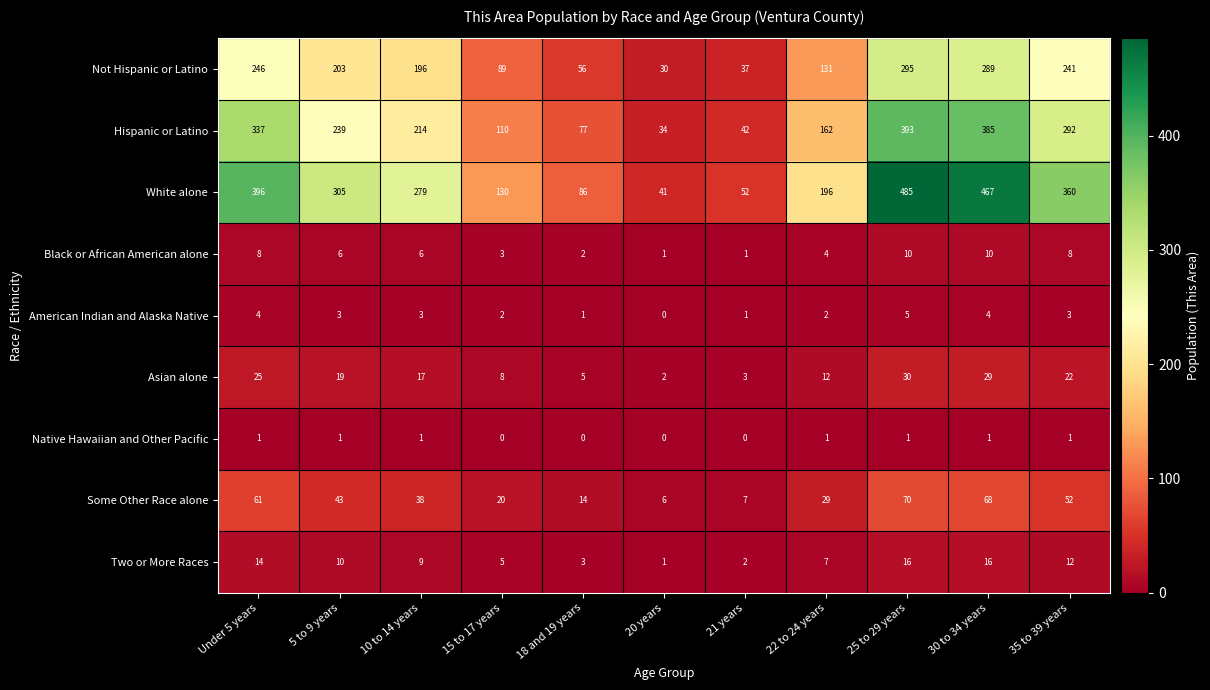

Which series has the widest spread of values?

White alone